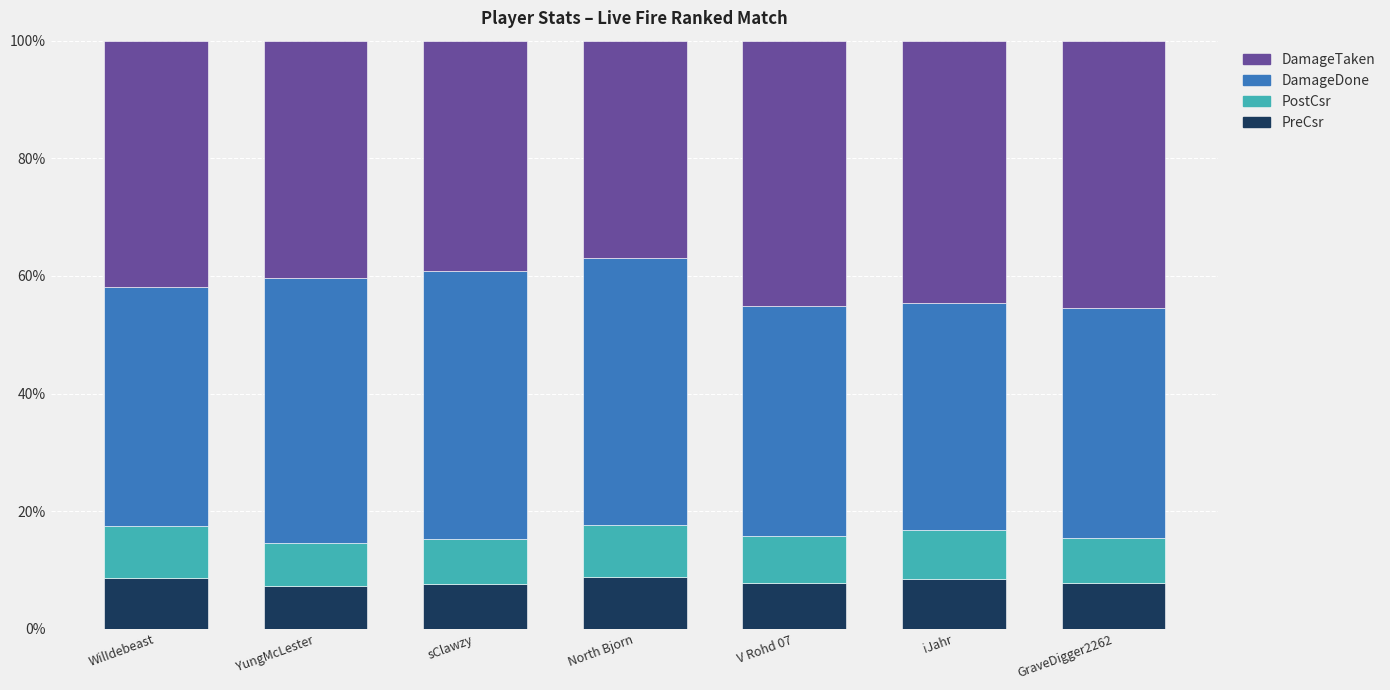

Is it true that PreCsr equals 8.4 at iJahr?

True